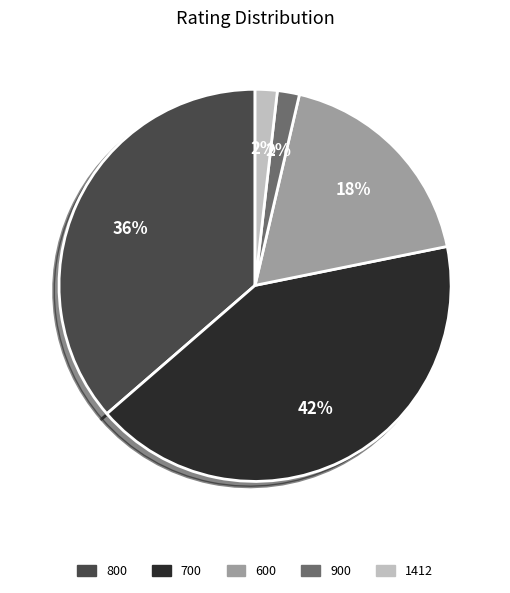

Between 700 and 1412, which is larger?

700